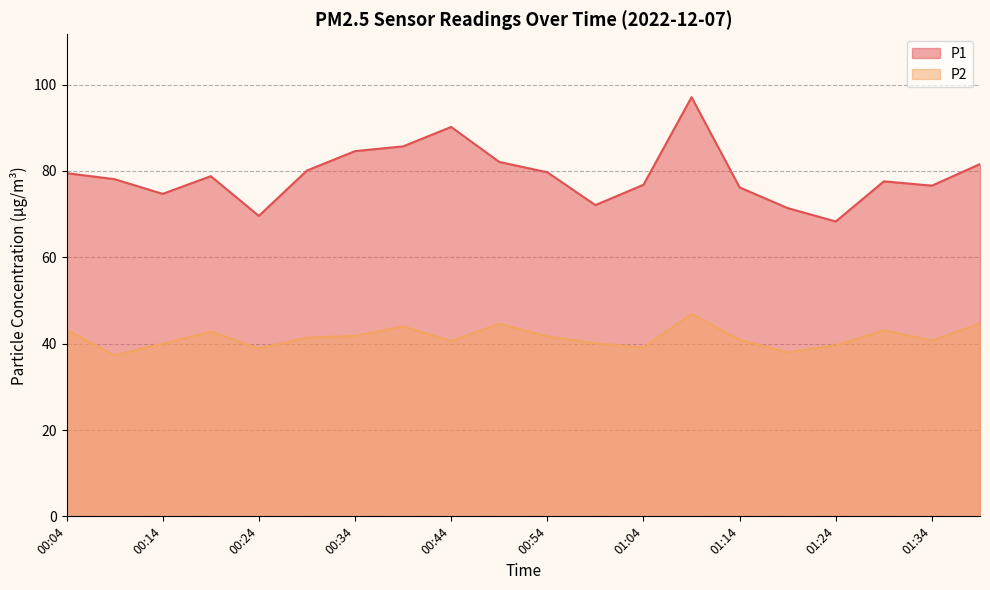

How many interior local peaks does the P1 series have?

4